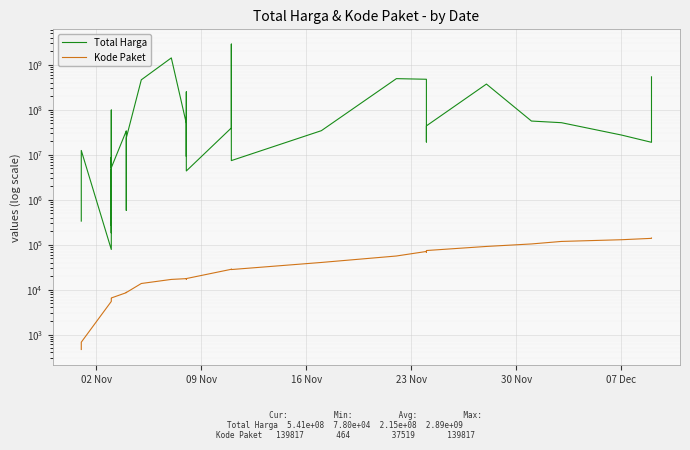

Rank the series by their maximum value, from highest to lowest.

Total Harga, Kode Paket